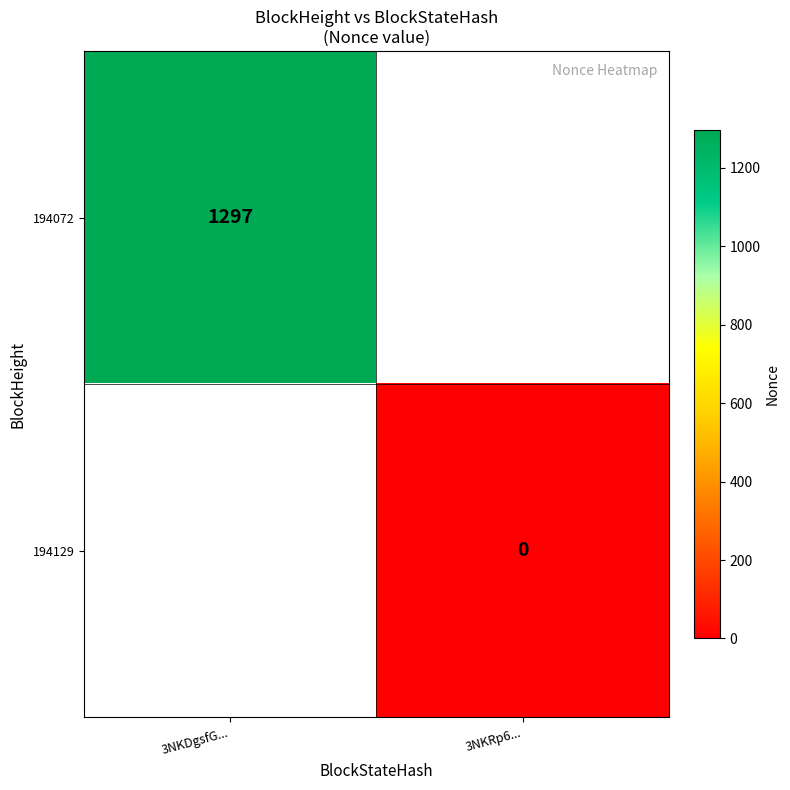

The value of 194072 at 3NKDgsfG... is 1297. True or false?

True